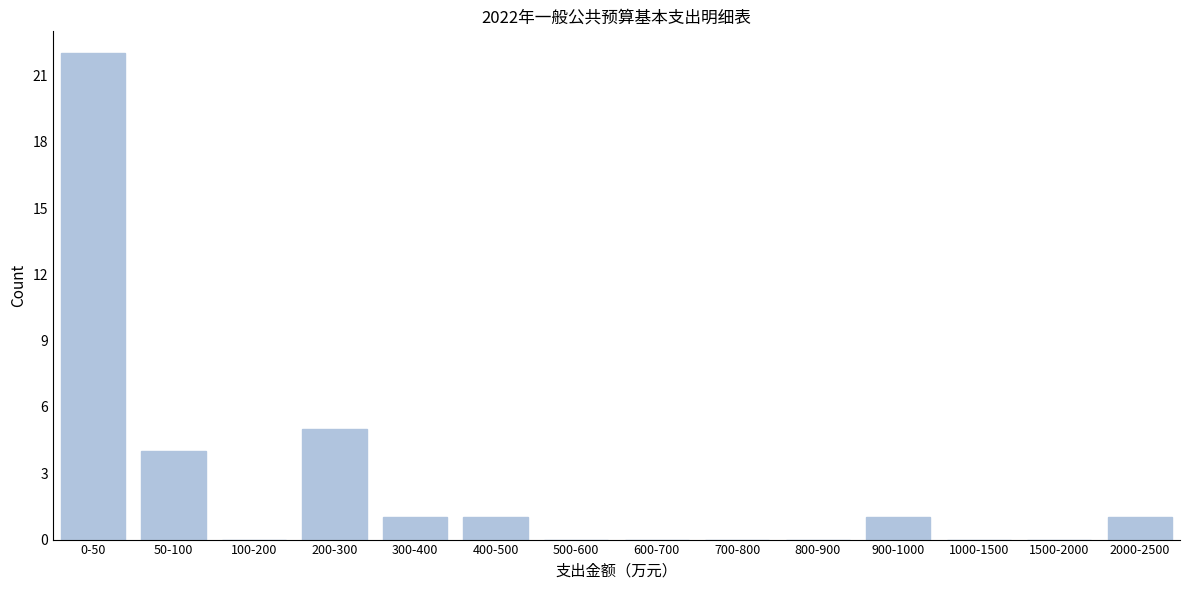

Reading right to left, transcribe all the data shown in this chart.

2000-2500=1	1500-2000=0	1000-1500=0	900-1000=1	800-900=0	700-800=0	600-700=0	500-600=0	400-500=1	300-400=1	200-300=5	100-200=0	50-100=4	0-50=22